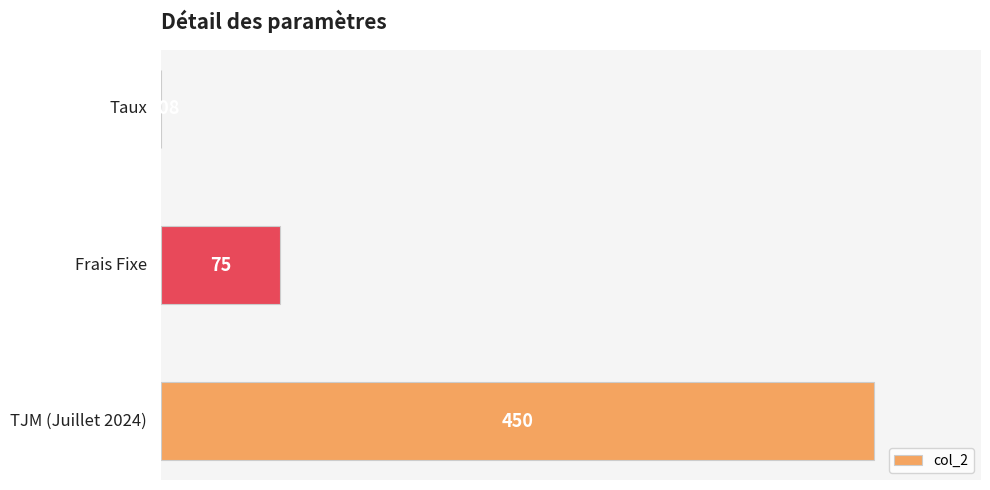

What is the smallest value displayed?

0.1